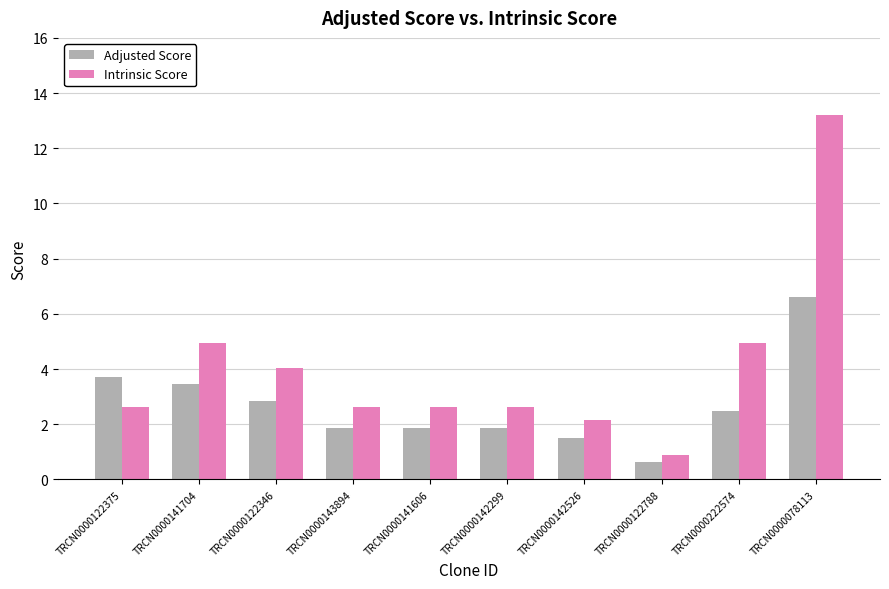

What is the value of the Adjusted Score bar at the 6th from the left?

1.8